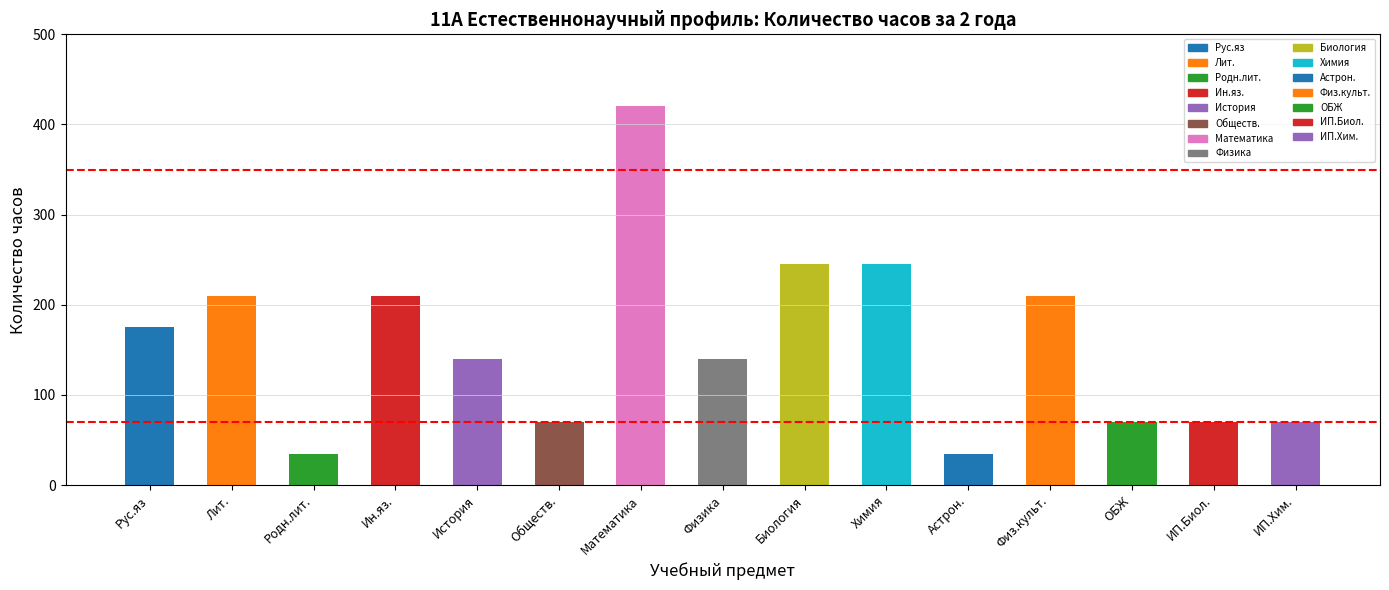

Which has a higher value, Физика or Обществ.?

Физика